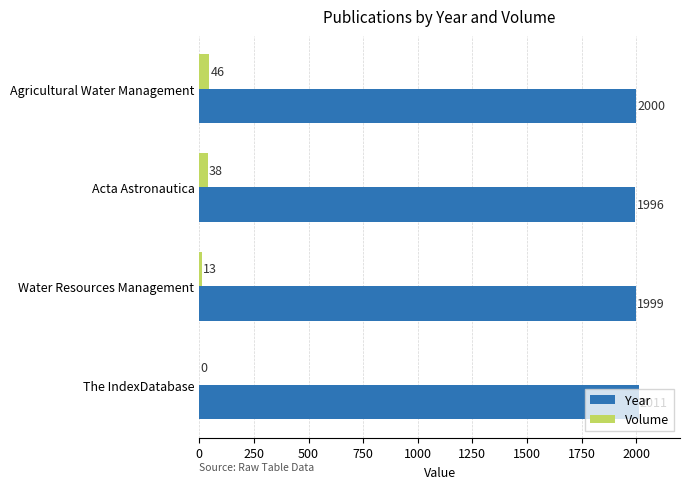

At which category is the sum across all series the highest?

Agricultural Water Management